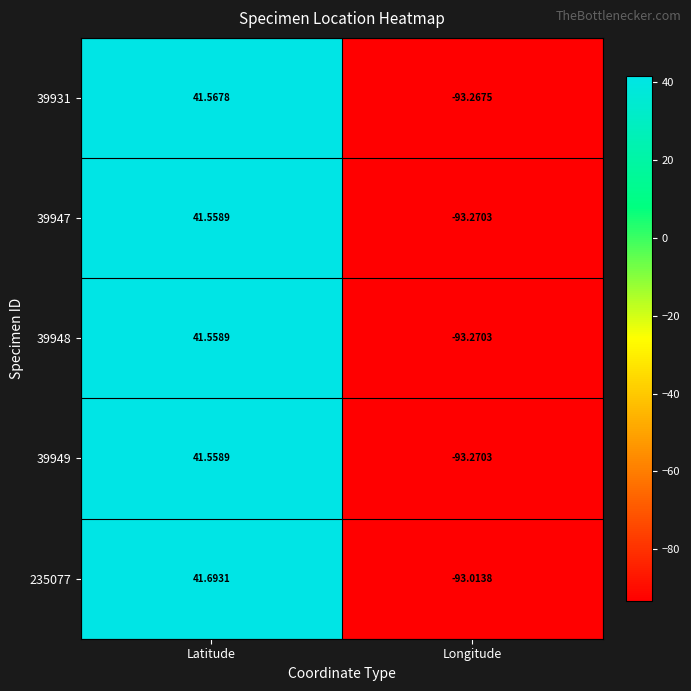

What is the smallest value displayed?

-93.3